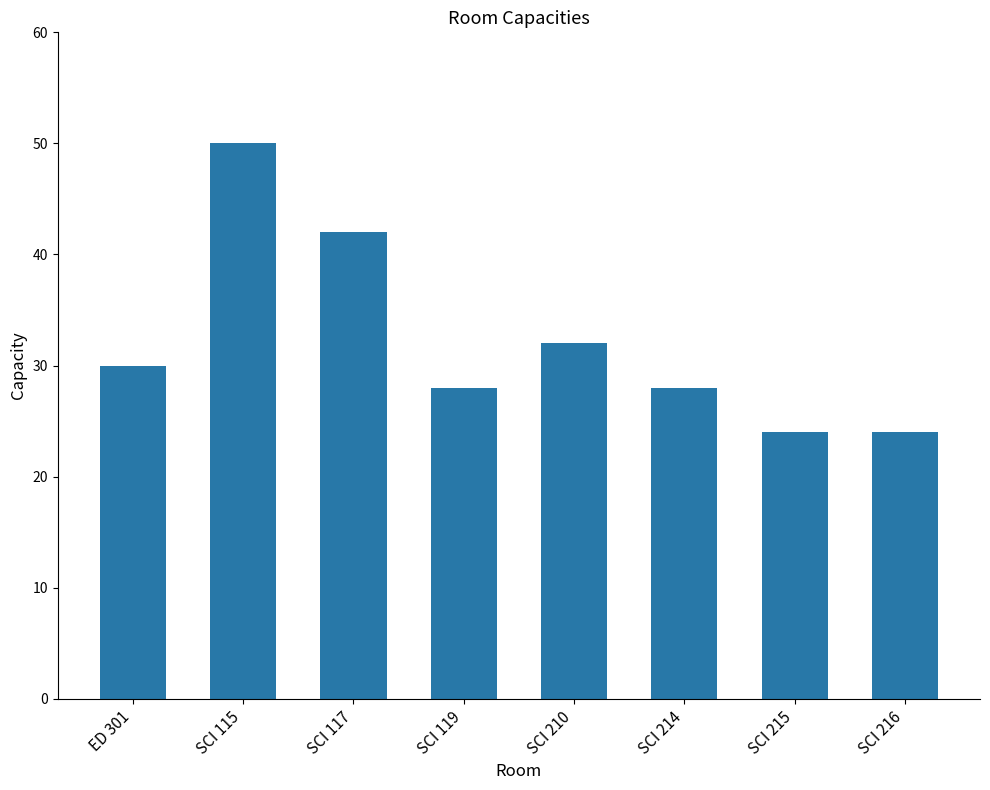

How many data points are less than 30?

4